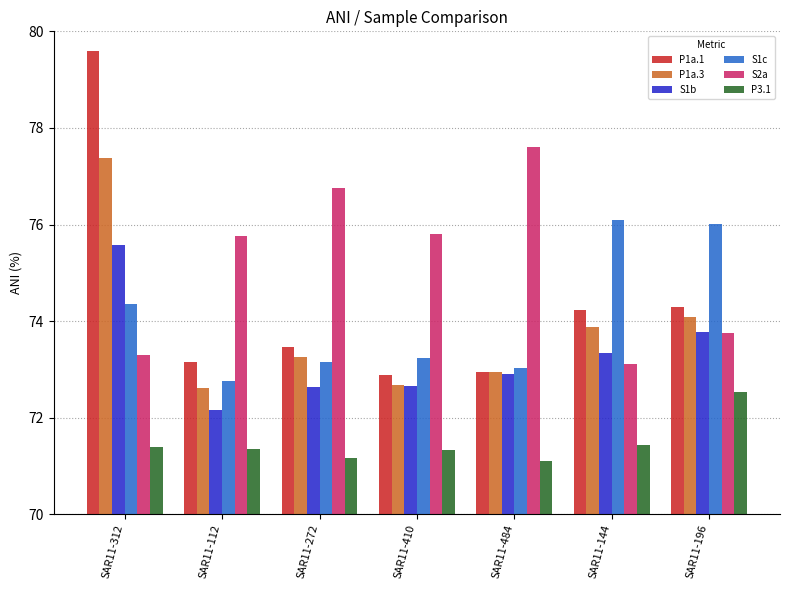

How many bars are there in total?

42